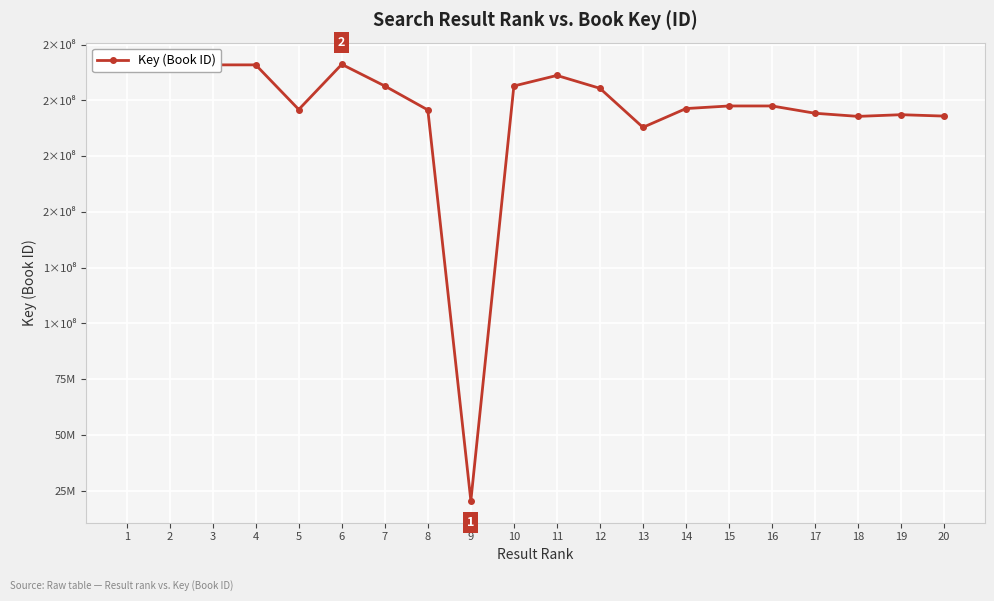

Where is the first local maximum?

3